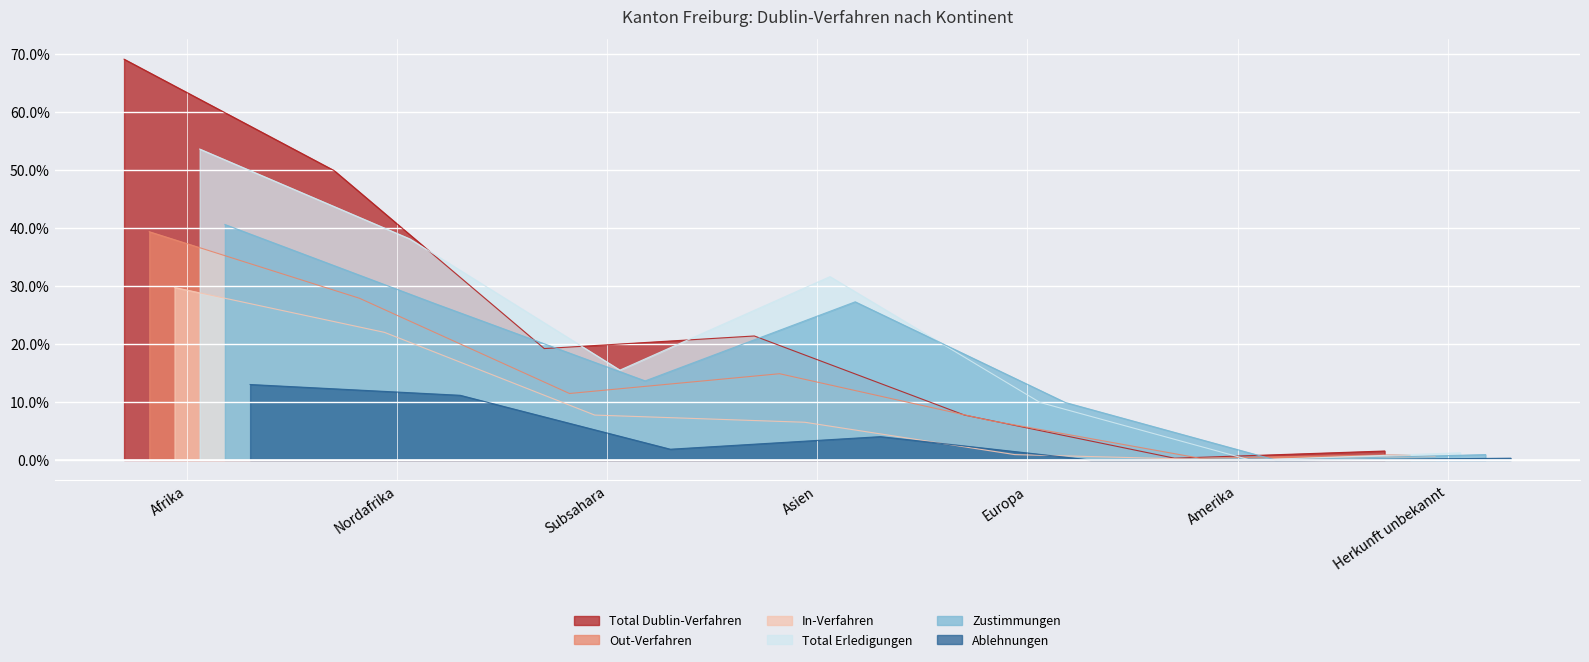

Which series has the widest spread of values?

Total Dublin-Verfahren